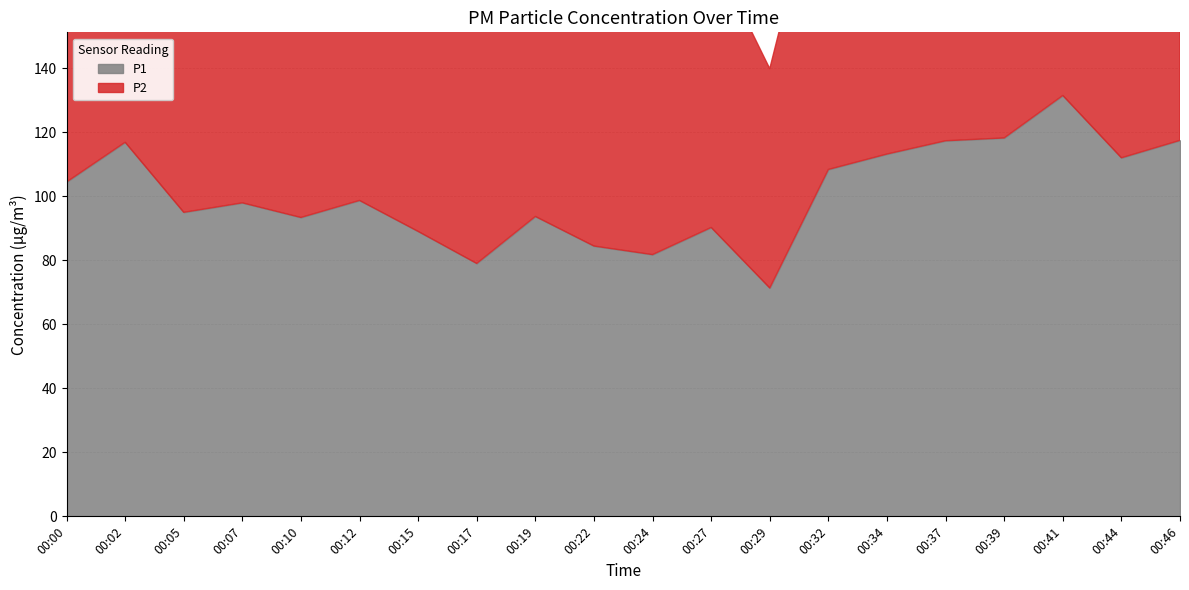

True or false: P2 and P1 intersect in this chart.

False